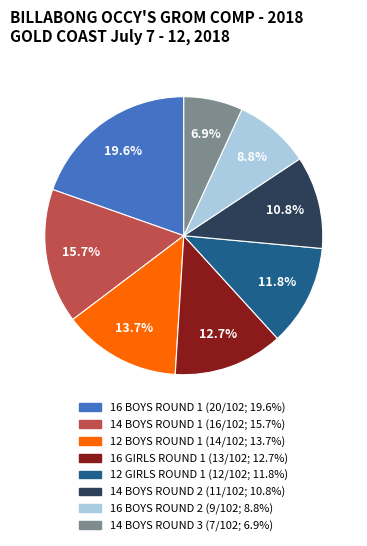

Which has a higher value, 16 BOYS ROUND 1 or 14 BOYS ROUND 1?

16 BOYS ROUND 1